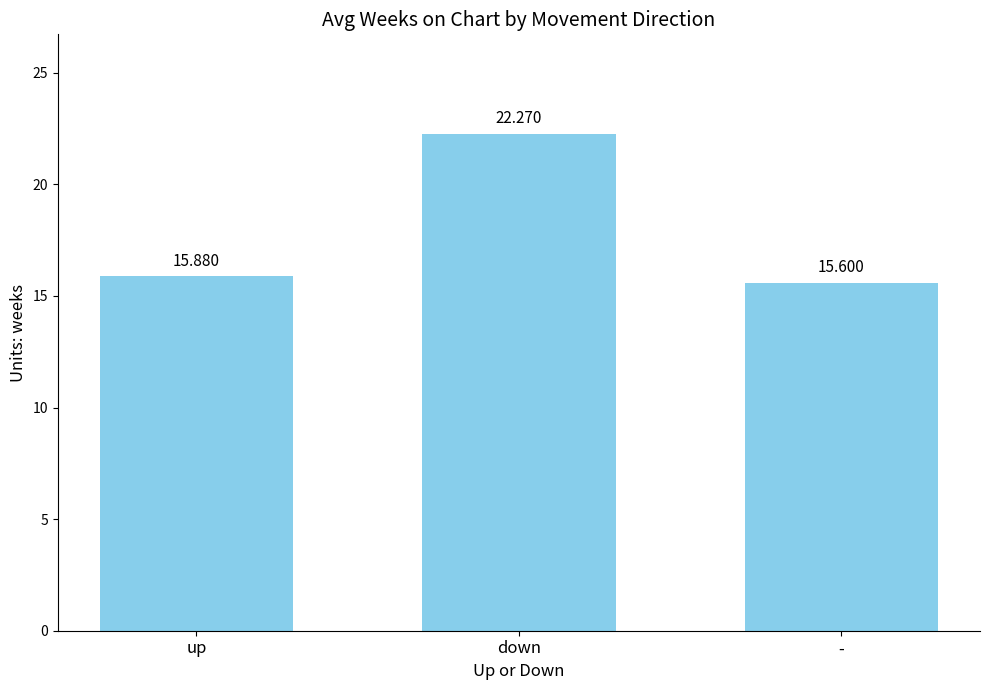

What is the difference between the second highest and minimum values?

0.3